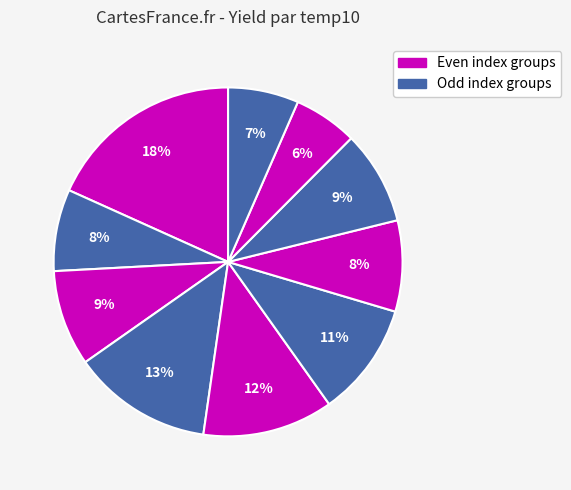

How many slices are in this pie chart?

10